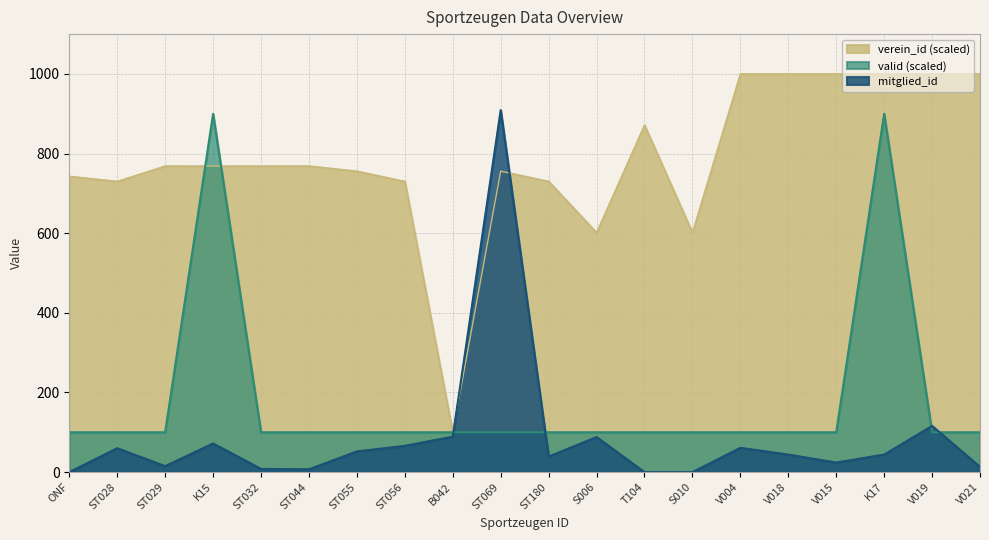

Between which two adjacent categories do verein_id and valid first intersect?

ST029 and K15